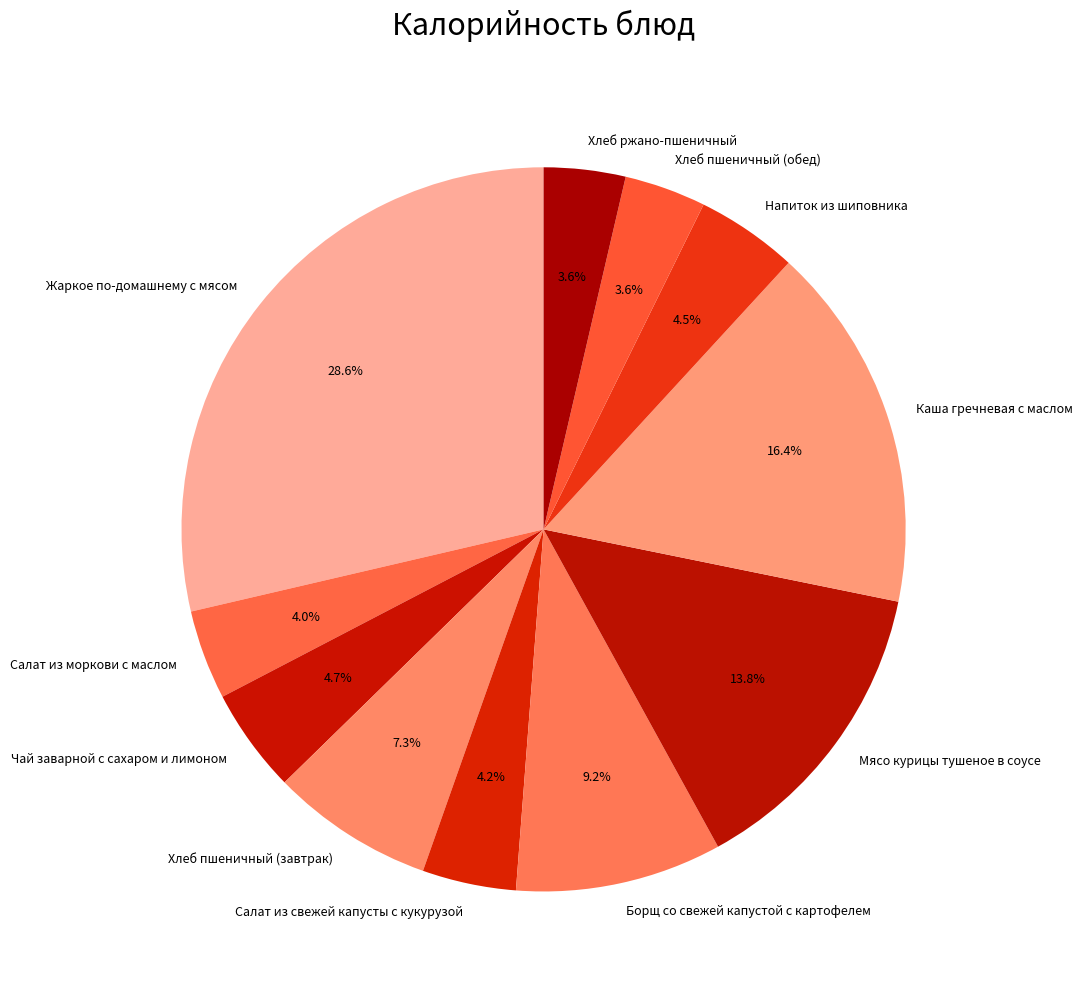

Which category has the biggest portion of the pie?

Жаркое по-домашнему с мясом